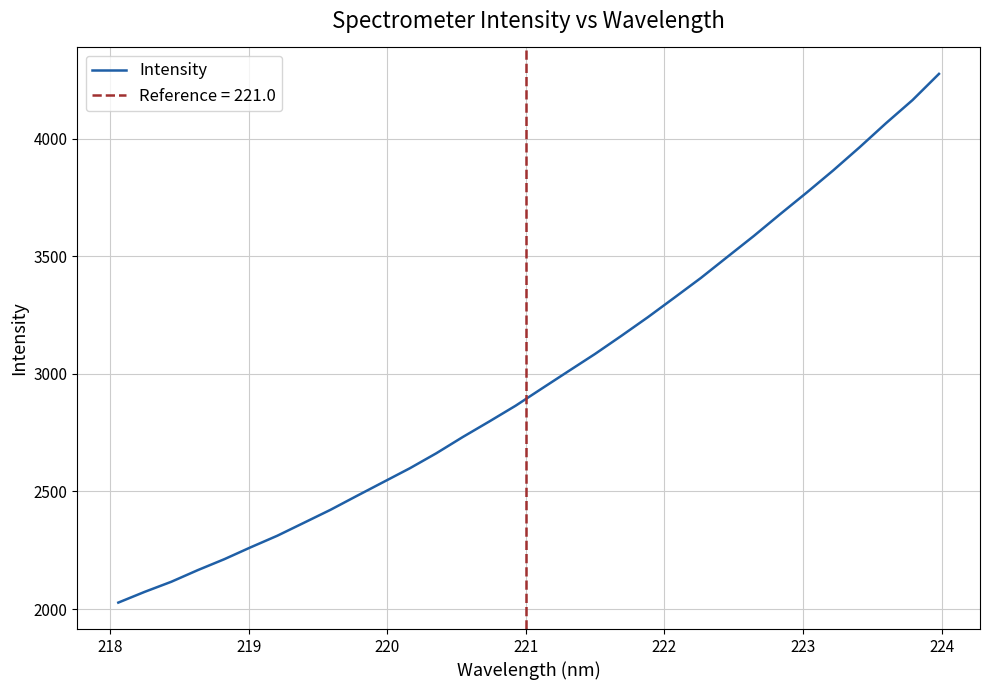

What is the minimum value for Intensity?

2027.5